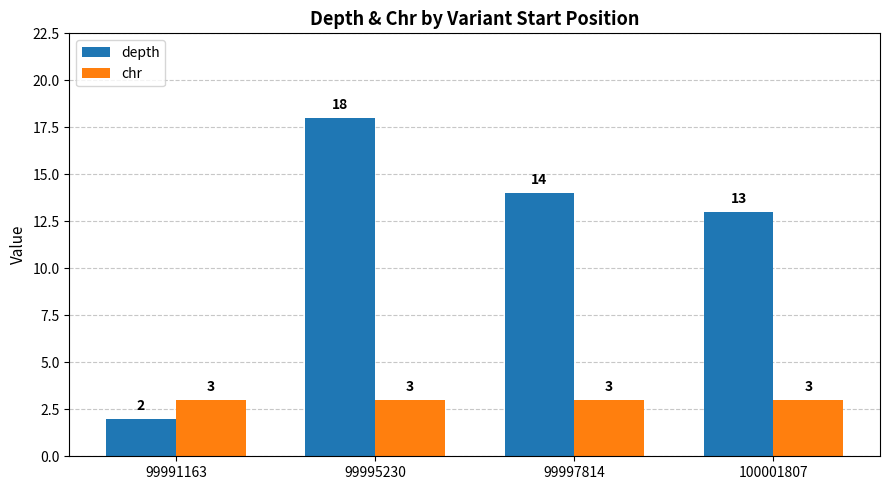

Is it true that depth equals 3 at 99997814?

False